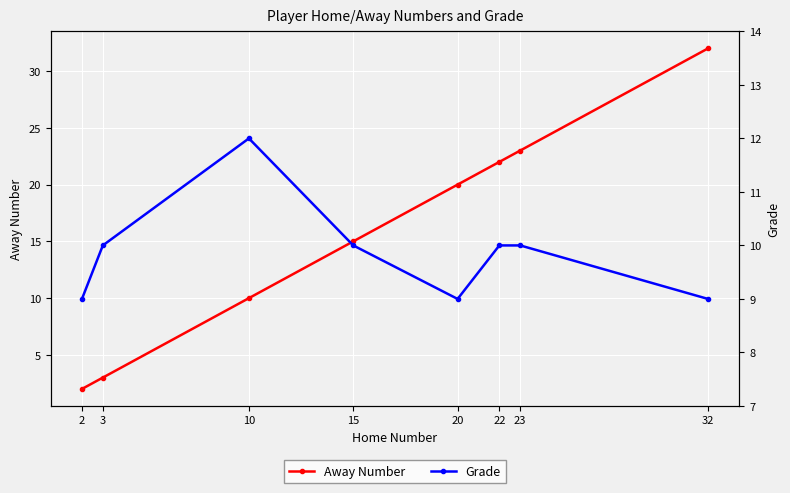

Which series changed the most between 10 and 32?

Away Number